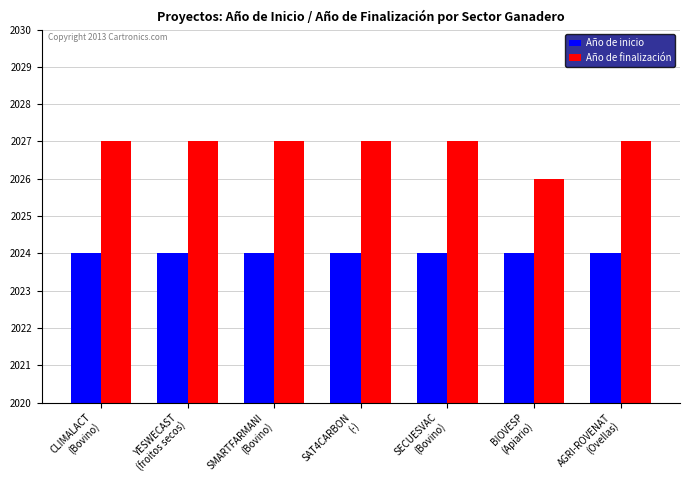

True or false: Año de finalización has a value of 901 at SMARTFARMANI
(Bovino).

False